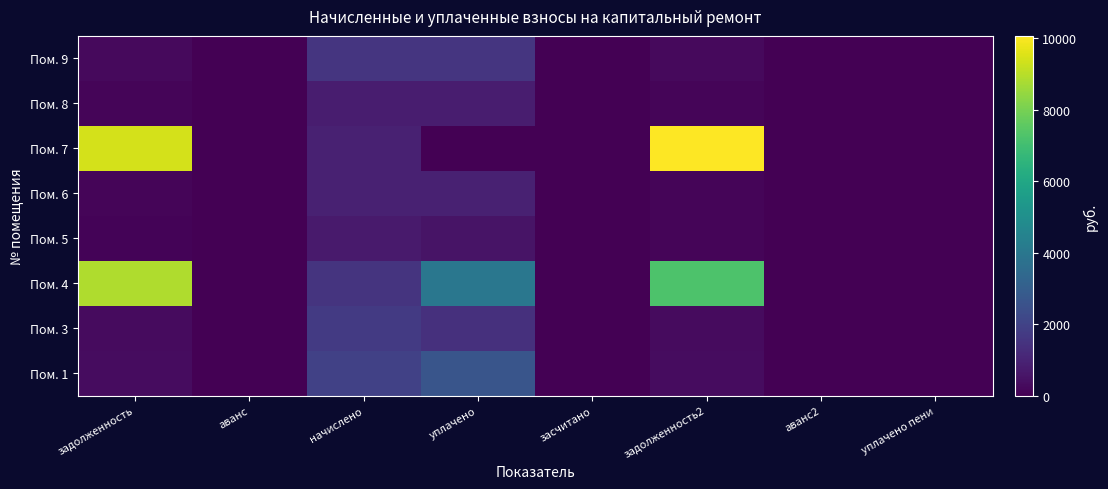

What is the total value across all series at задолженность?

19528.0